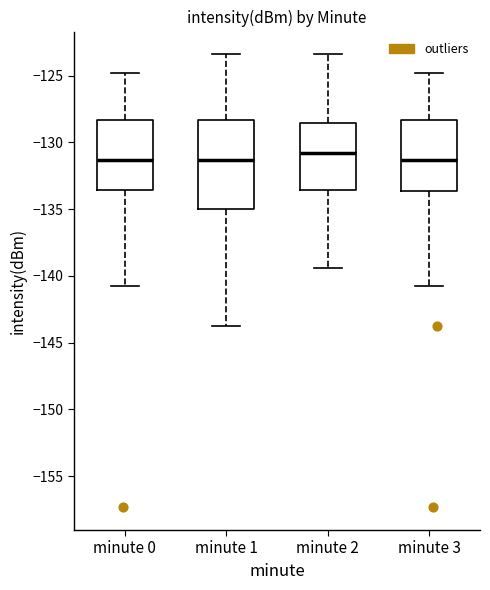

Reading left to right, read every box against the y-axis: the position of its median line, the range the box covers, and the ends of its whiskers. The values are not printed on the chart, so give them approximately, as read against the axis.

minute 0: median -131.5, box -133.5 to -128.5, whiskers -141.0 to -125.0
minute 1: median -131.5, box -135.0 to -128.5, whiskers -144.0 to -123.5
minute 2: median -131.0, box -133.5 to -128.5, whiskers -139.5 to -123.5
minute 3: median -131.5, box -133.5 to -128.5, whiskers -141.0 to -125.0